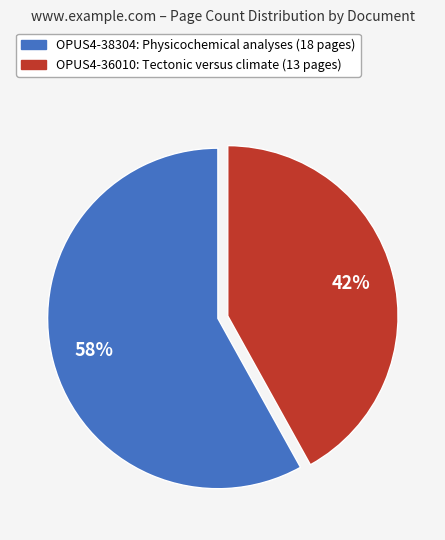

To the nearest percent, what is the average slice percentage?

50%